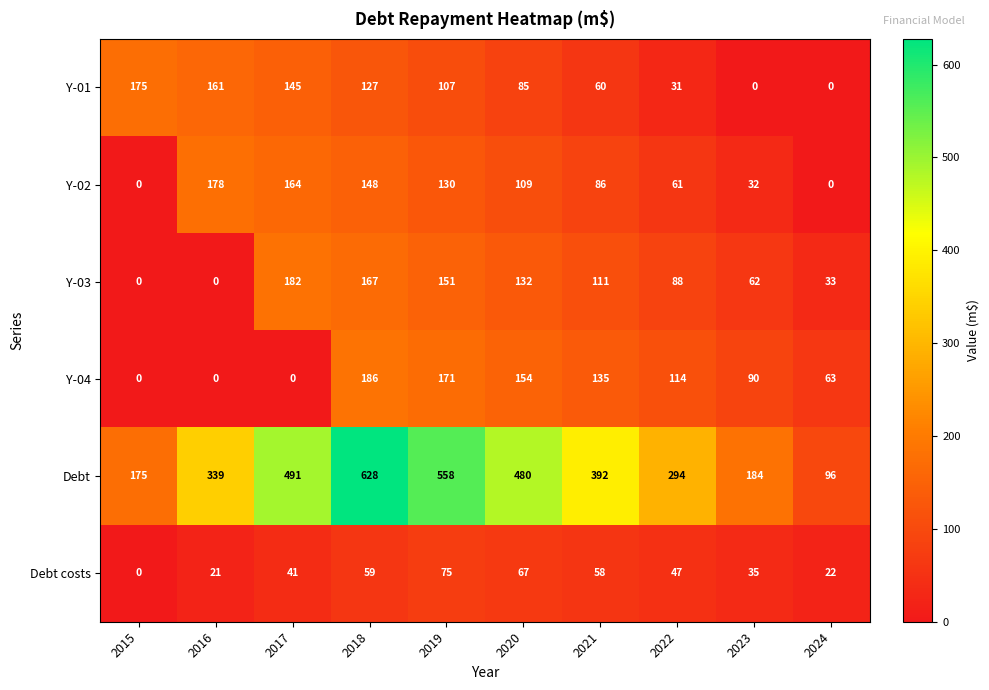

How many distinct data groups are displayed?

6